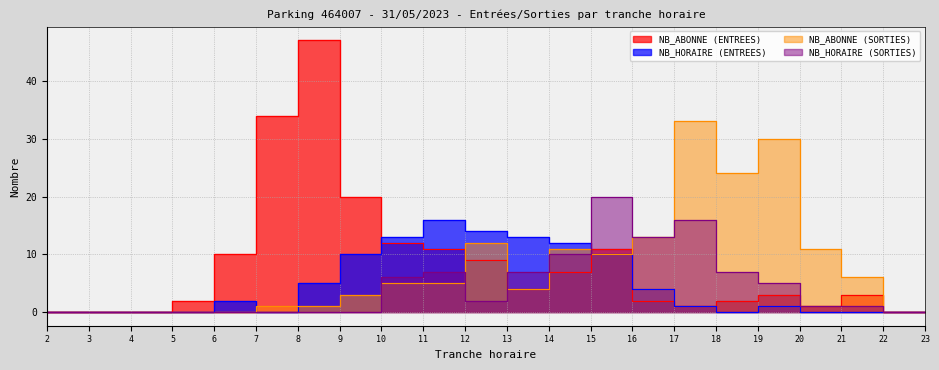

What is the average value of the NB_ABONNE (ENTREES) series?

8